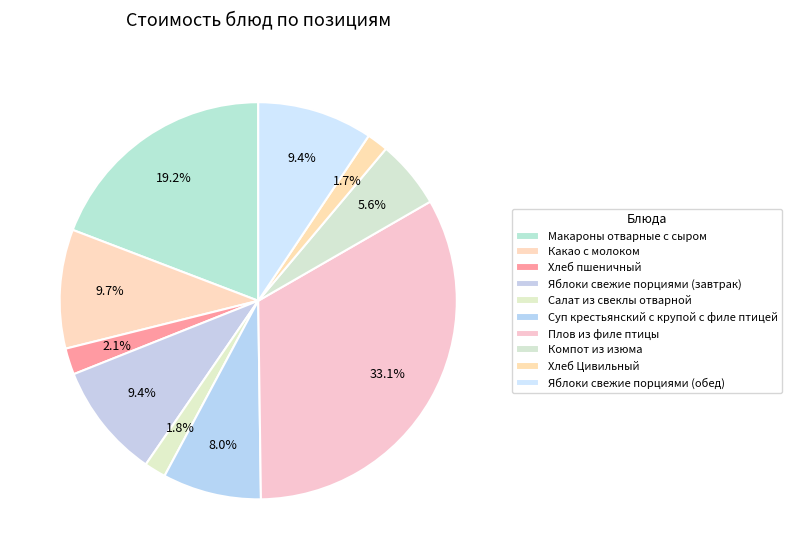

The Компот из изюма slice represents 6% of the pie. True or false?

True